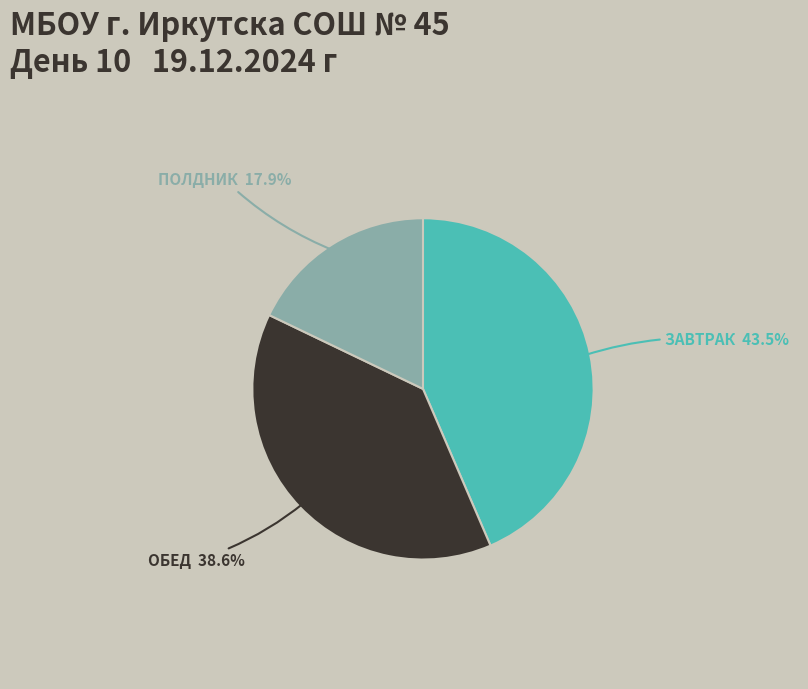

Is there a majority slice in this chart?

No